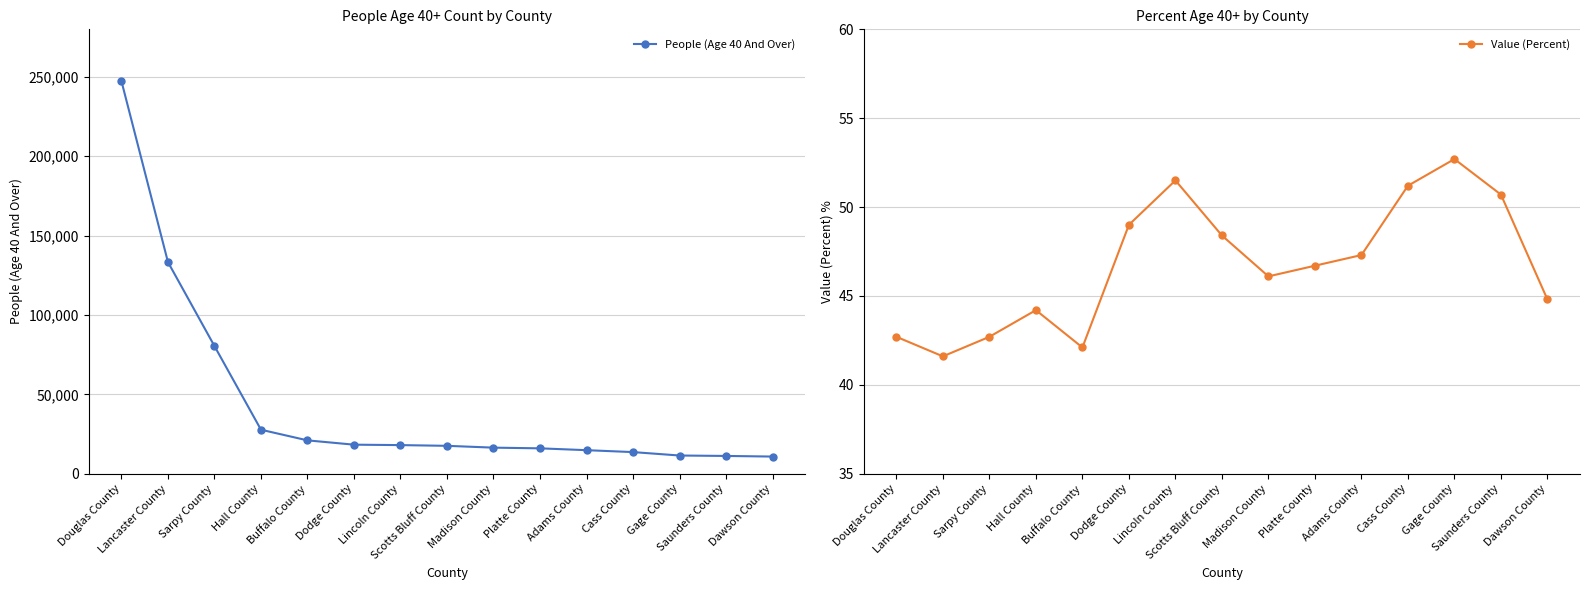

Between Lincoln County and Cass County, which series saw the biggest shift?

People (Age 40 And Over)